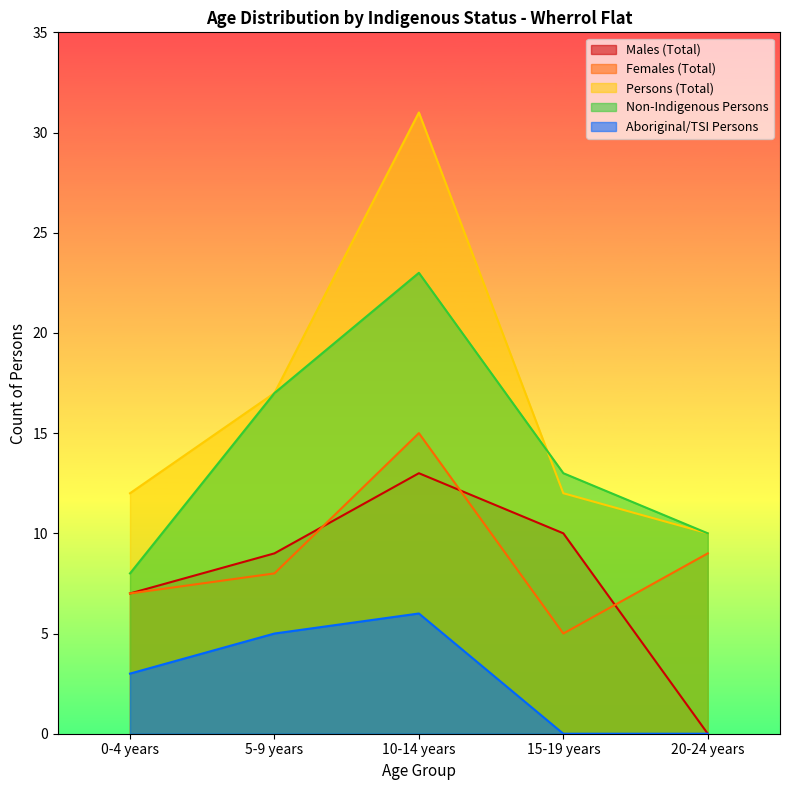

Which series changed the most between 5-9 years and 15-19 years?

Persons (Total)